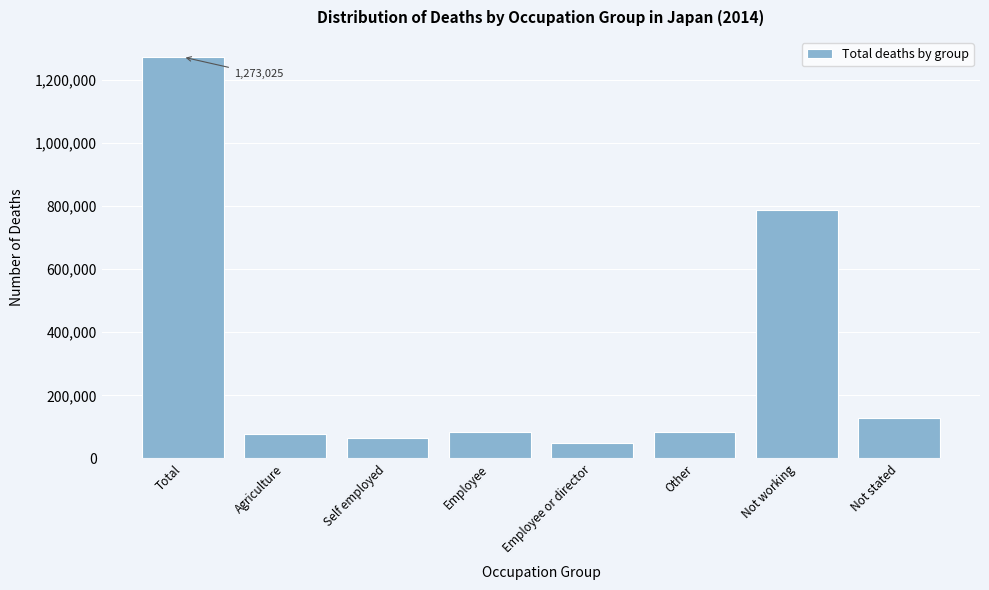

What is the average value?

318256